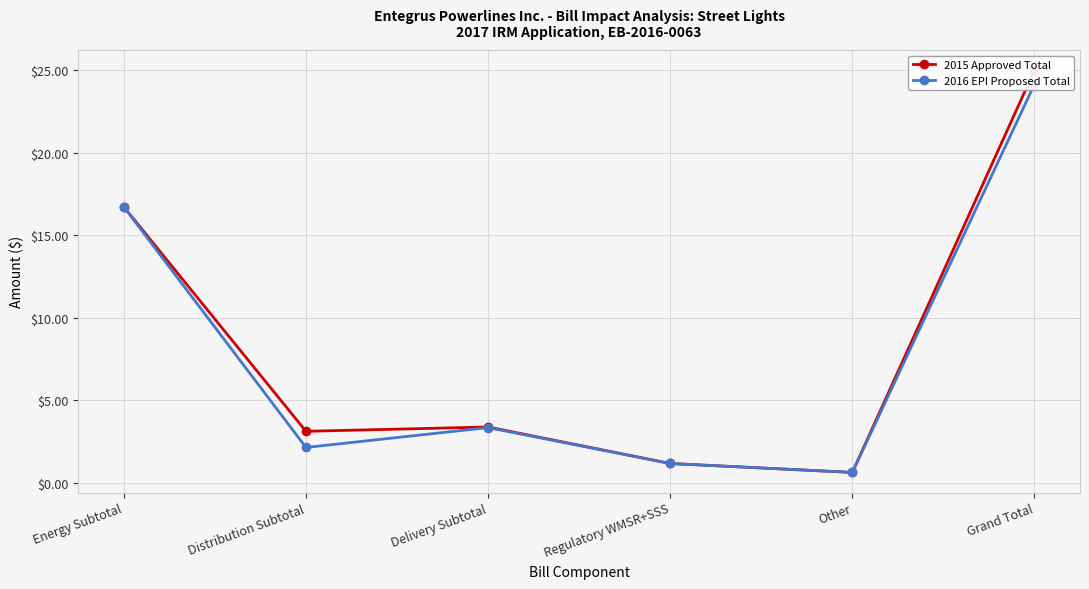

Is the value of 2016 EPI Proposed Total at Other greater than the value of 2015 Approved Total at Delivery Subtotal?

No